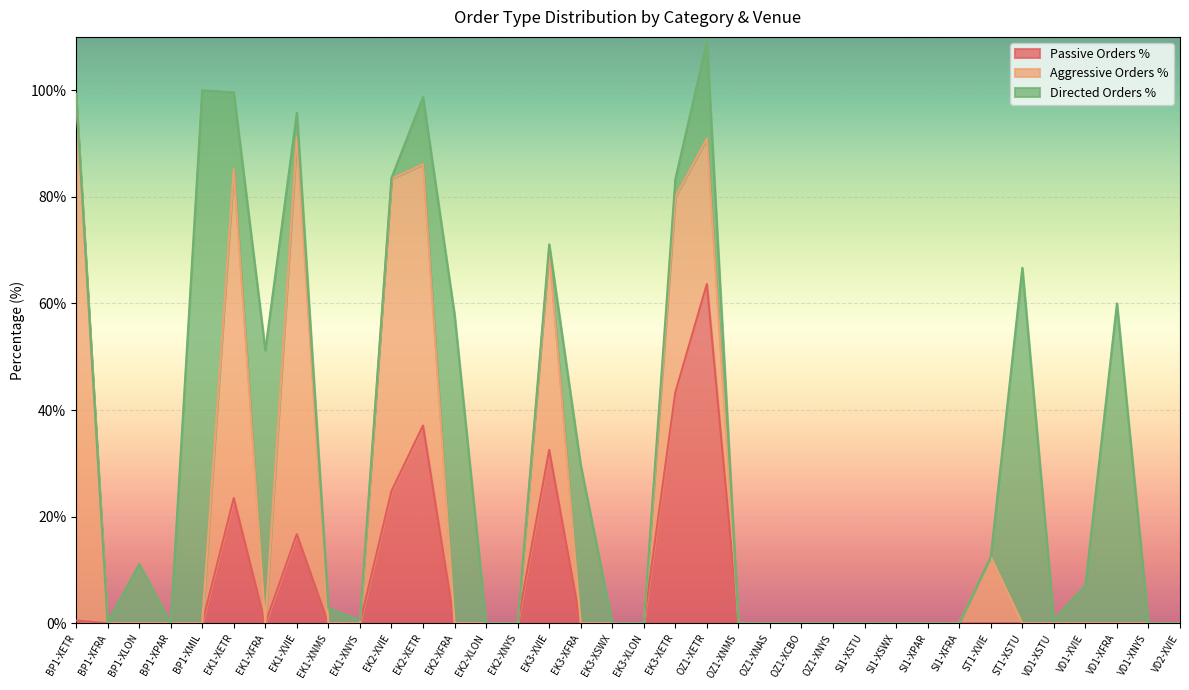

Does the chart display data point markers on the line(s)?

No